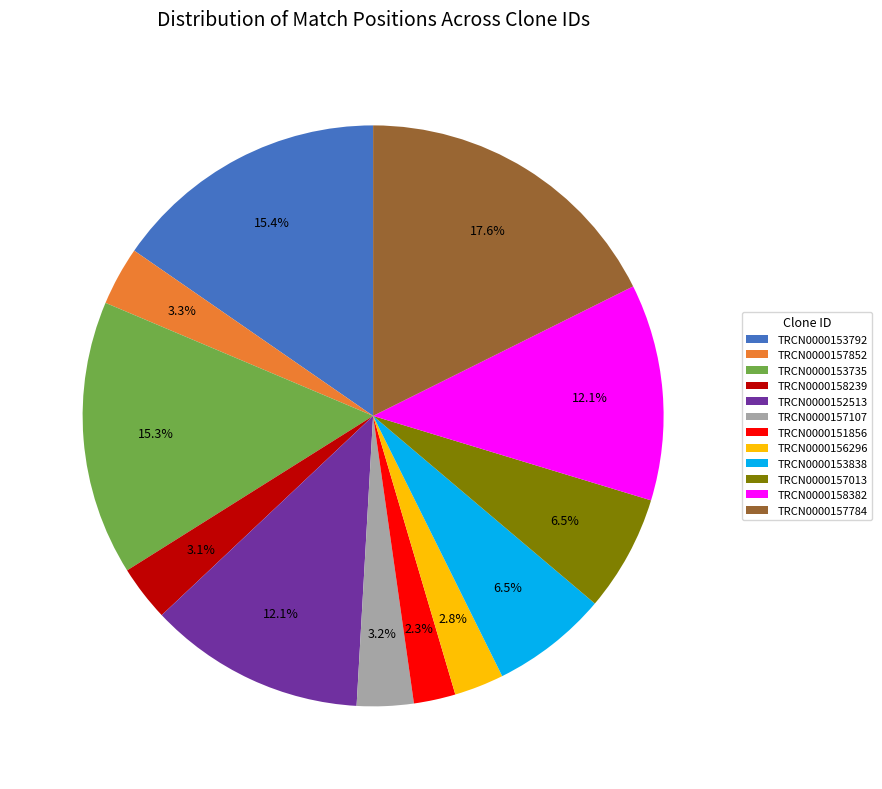

To the nearest percent, what is the combined percentage of TRCN0000156296 and TRCN0000151856?

5%